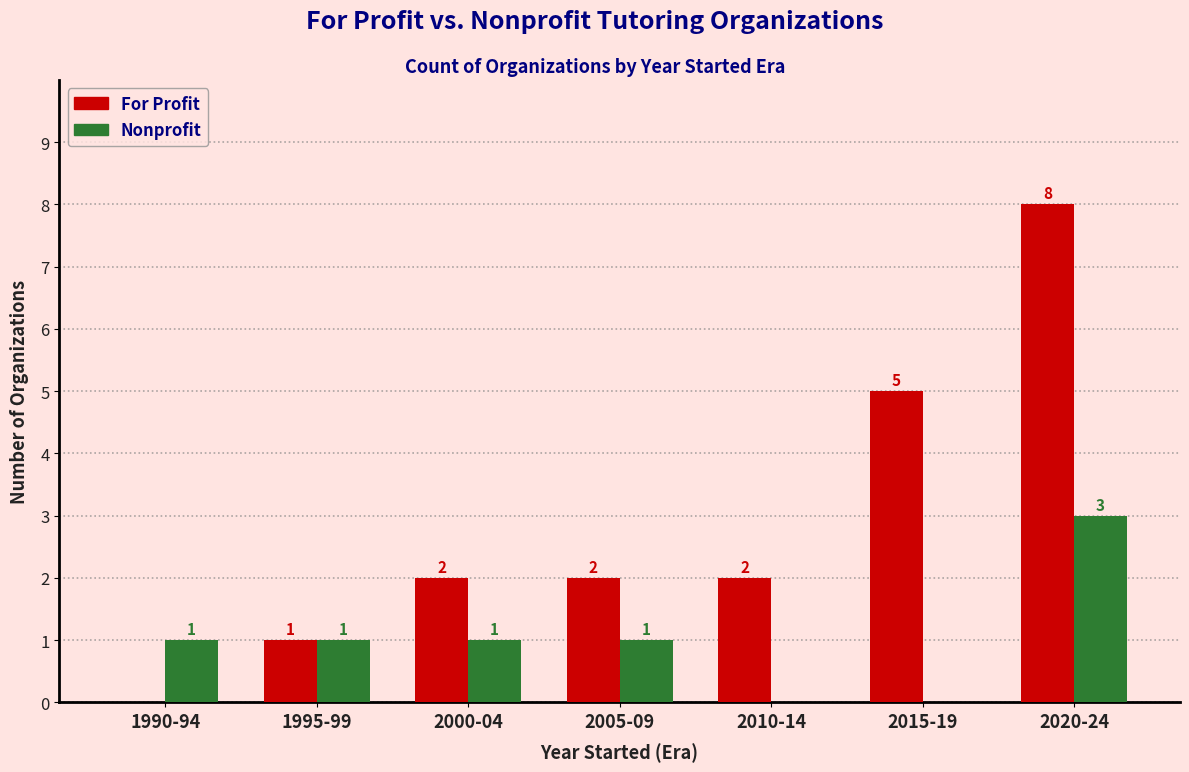

What is the maximum value shown in the chart?

8